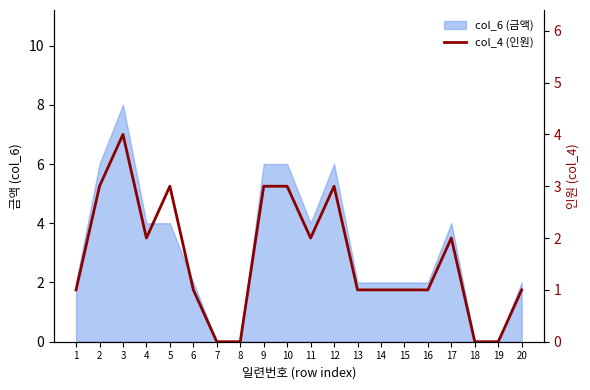

How many interior local peaks (higher than both neighbors) does the data have?

4